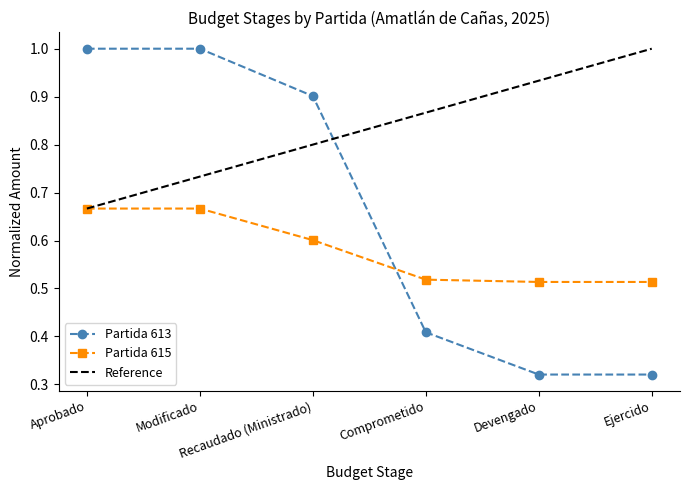

What is the value of the Partida 615 point at the 4th from the left?

0.5